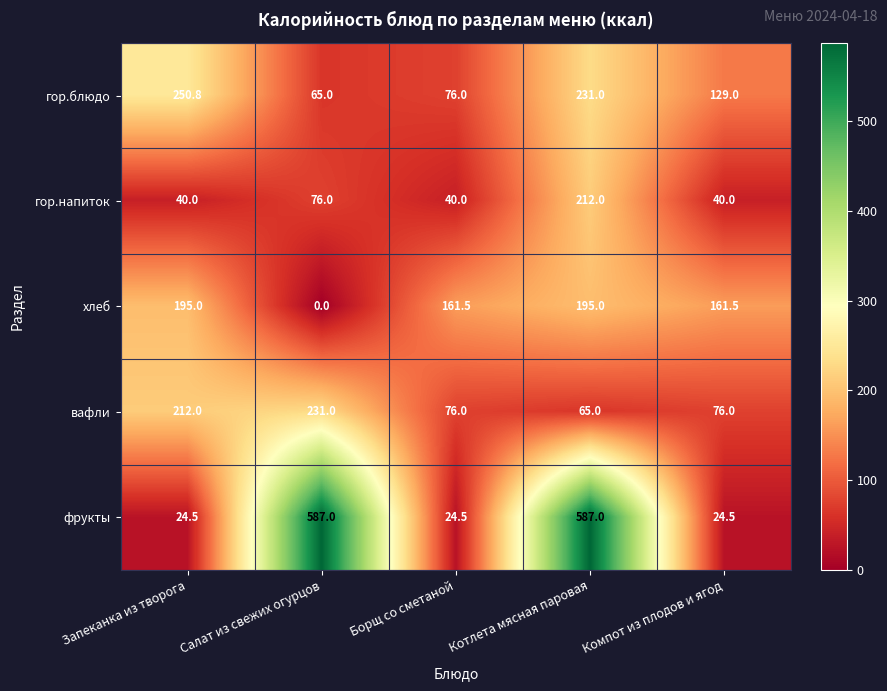

Which series has the largest range (max minus min)?

фрукты